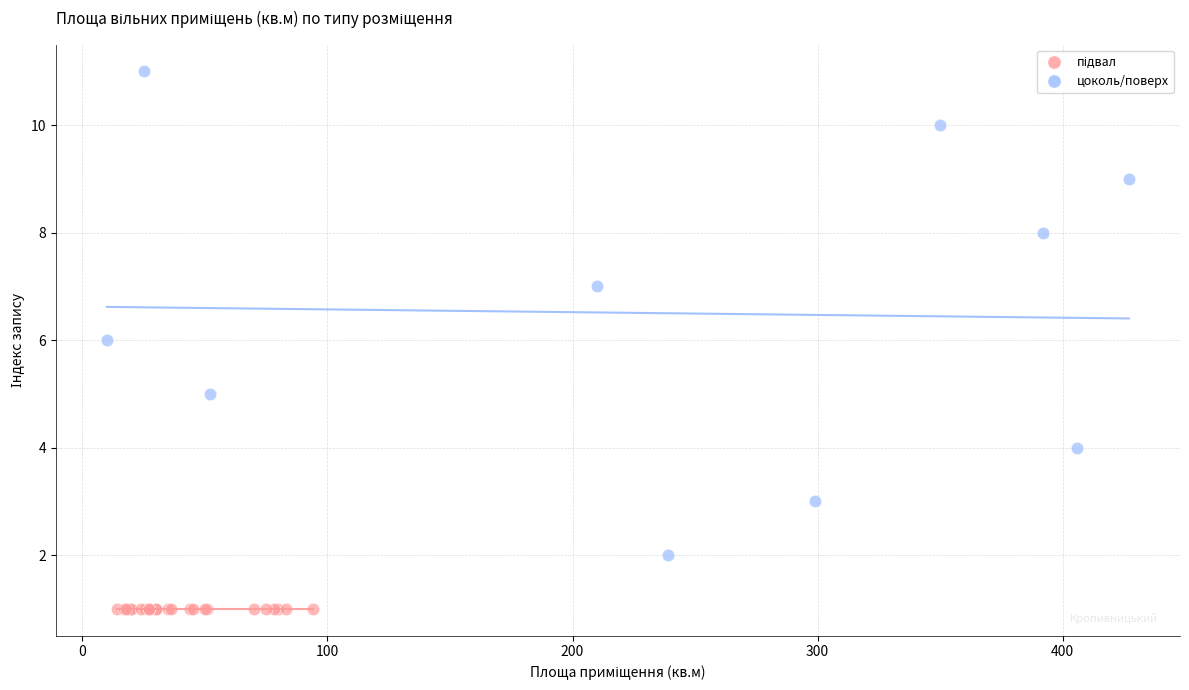

Which series reaches the maximum Y coordinate?

цоколь/поверх